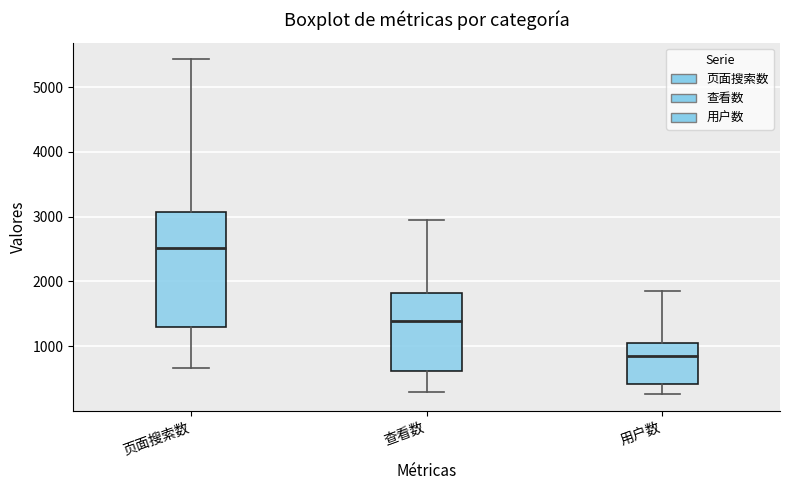

Reading left to right, read every box against the y-axis: the position of its median line, the range the box covers, and the ends of its whiskers. The values are not printed on the chart, so give them approximately, as read against the axis.

页面搜索数: median 2500, box 1300 to 3100, whiskers 700 to 5400
查看数: median 1400, box 600 to 1800, whiskers 300 to 3000
用户数: median 900, box 400 to 1000, whiskers 300 to 1800